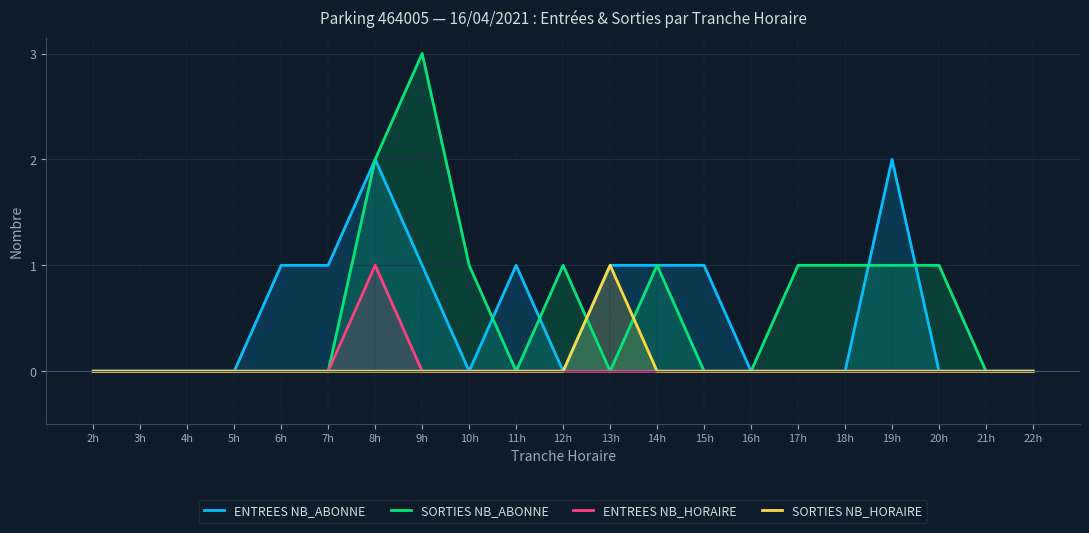

What are all the series names shown in the legend?

ENTREES NB_ABONNE, SORTIES NB_ABONNE, ENTREES NB_HORAIRE, SORTIES NB_HORAIRE